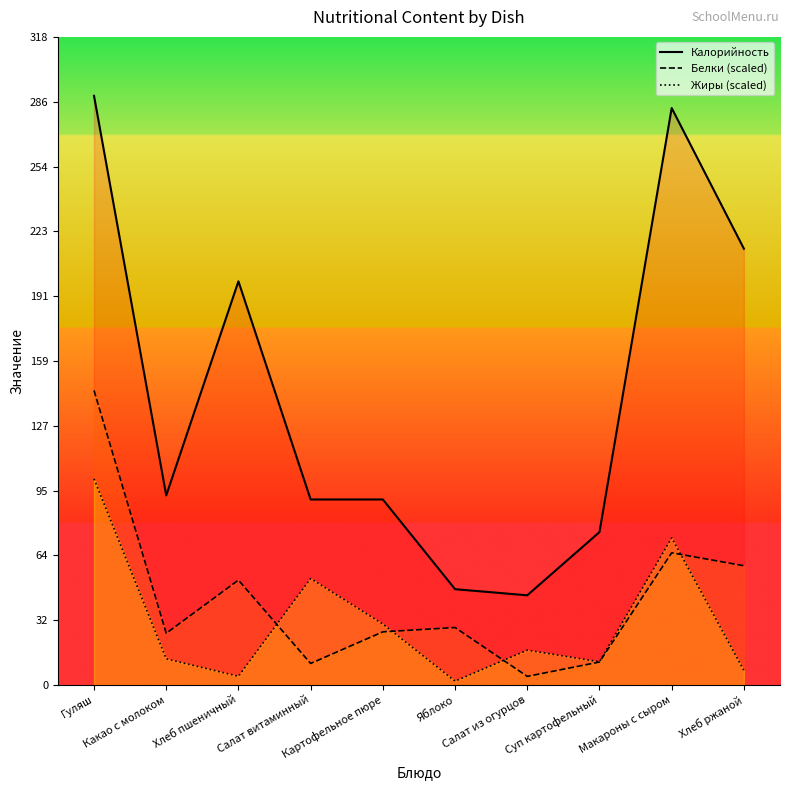

Does the chart display data point markers on the line(s)?

No